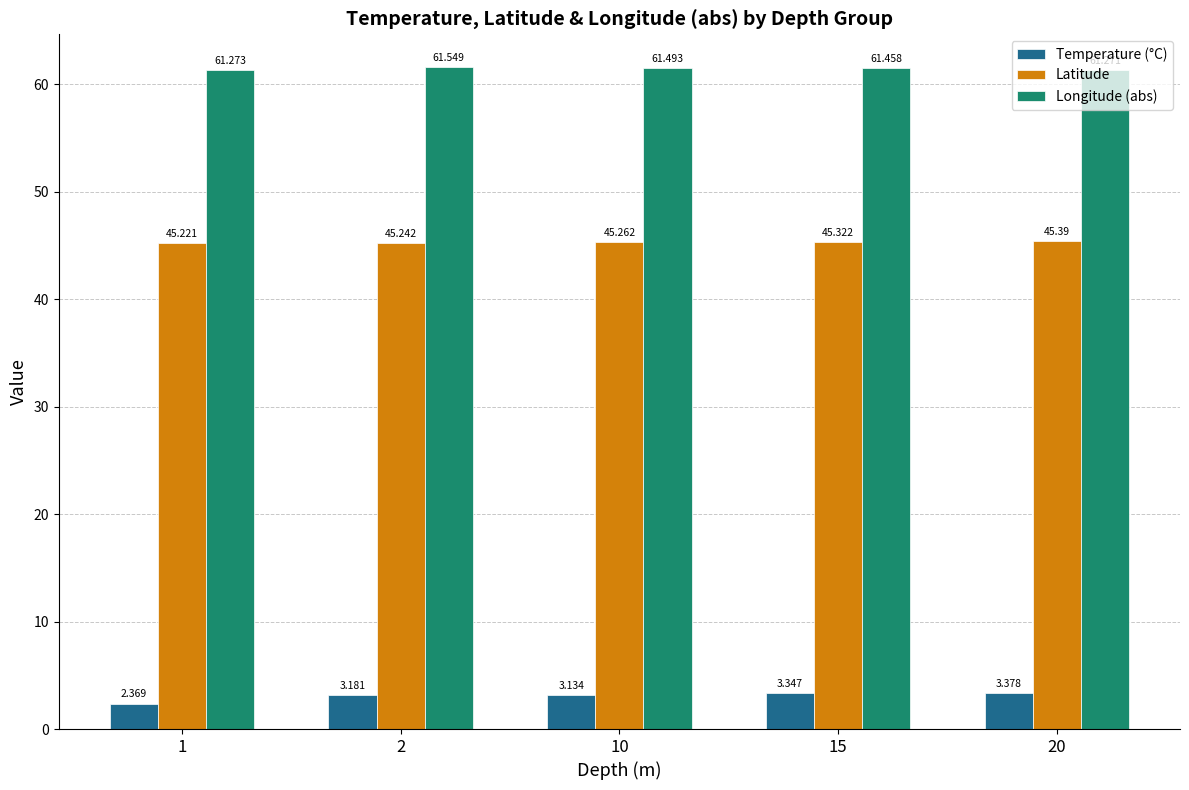

Are the bars horizontal?

No